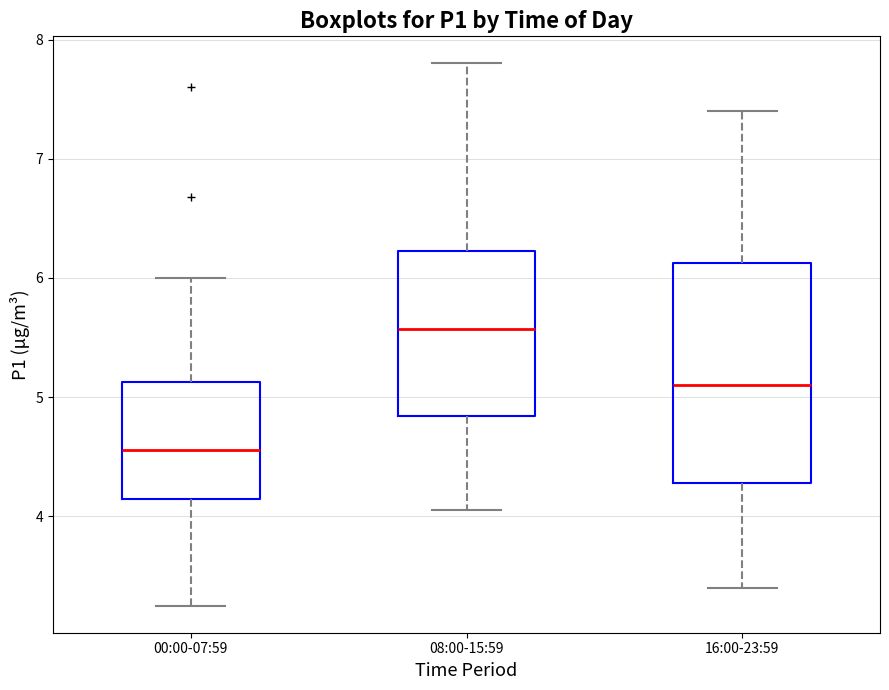

Reading left to right, transcribe this box plot: for each box, give where its median line is, the range the box spans, and where its two whiskers end, as read against the y-axis. The values are not printed on the chart, so give them approximately, as read against the axis.

00:00-07:59: median 4.6, box 4.1 to 5.1, whiskers 3.3 to 6.0
08:00-15:59: median 5.6, box 4.8 to 6.2, whiskers 4.1 to 7.8
16:00-23:59: median 5.1, box 4.3 to 6.1, whiskers 3.4 to 7.4